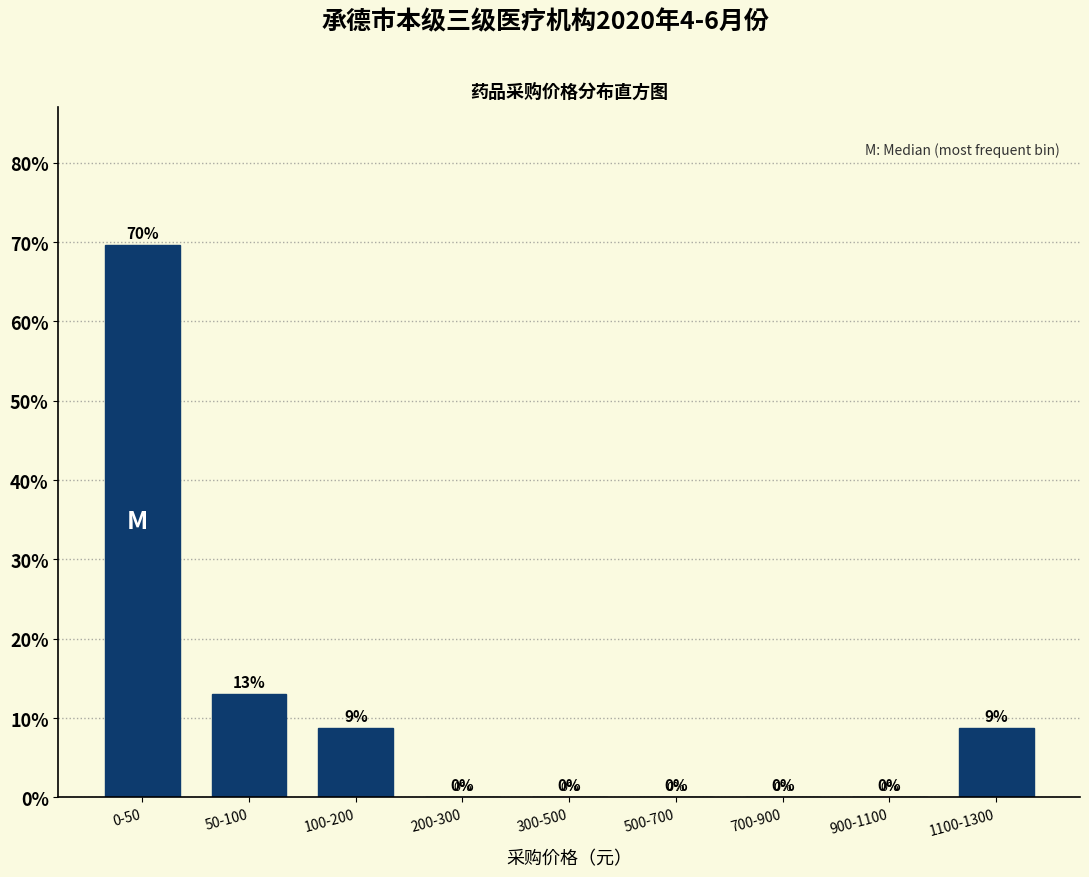

Which category has the highest value across all series?

0-50